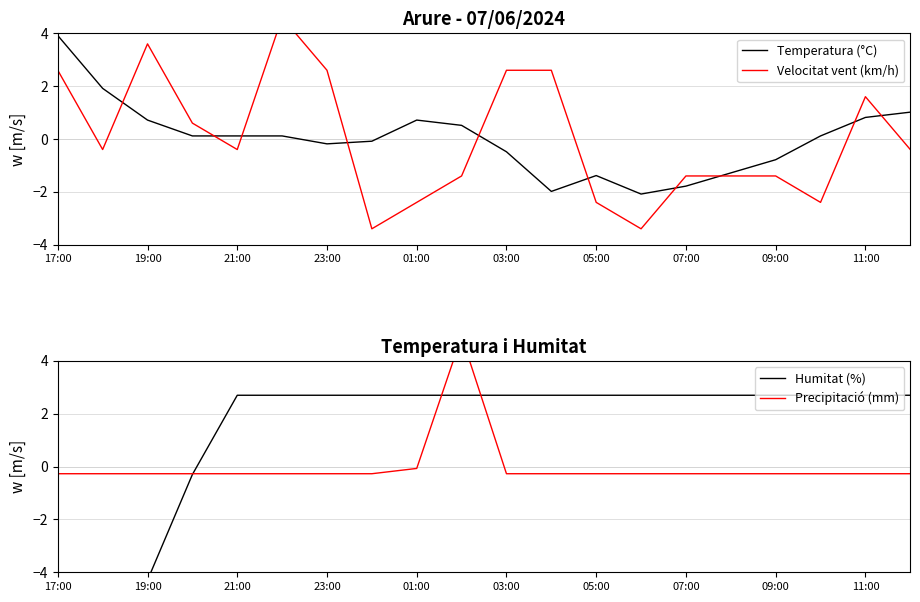

At which label does Temperatura (°C) first exceed 0?

17:00